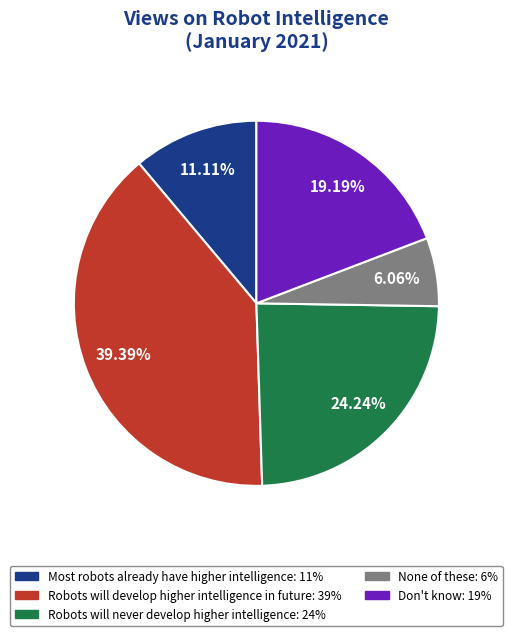

Is there any slice that represents more than half of the pie?

No